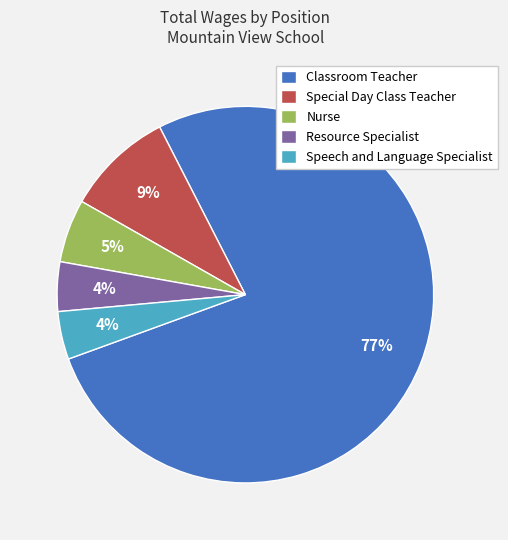

What is the ratio of the value at Nurse to the value at Special Day Class Teacher?

0.6